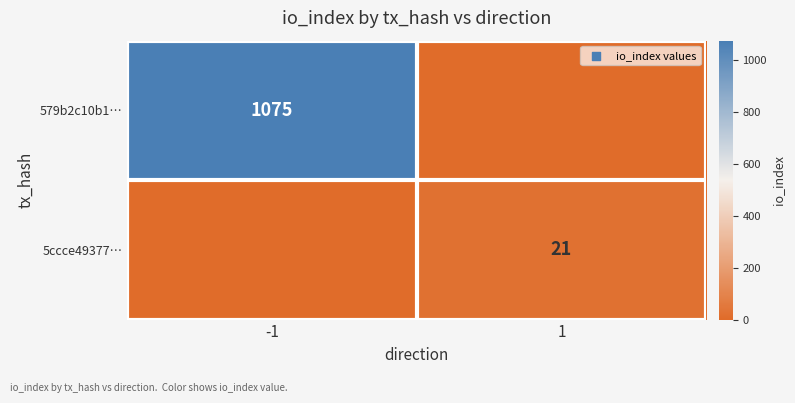

The value of 5ccce49377… at 1 is 21. True or false?

True